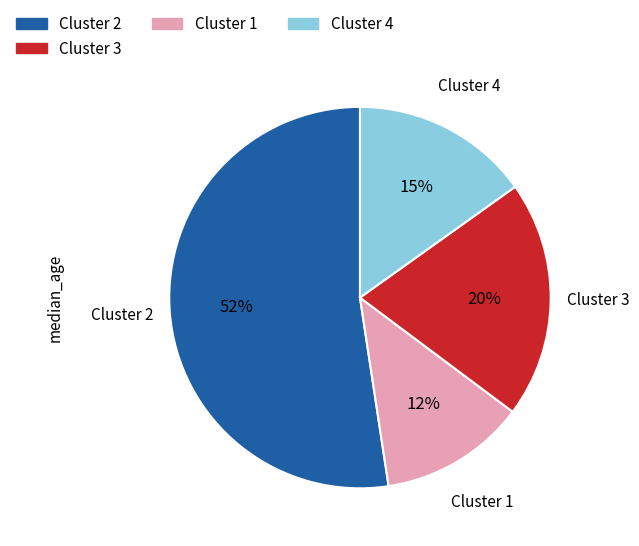

Count the number of slices in the pie.

4